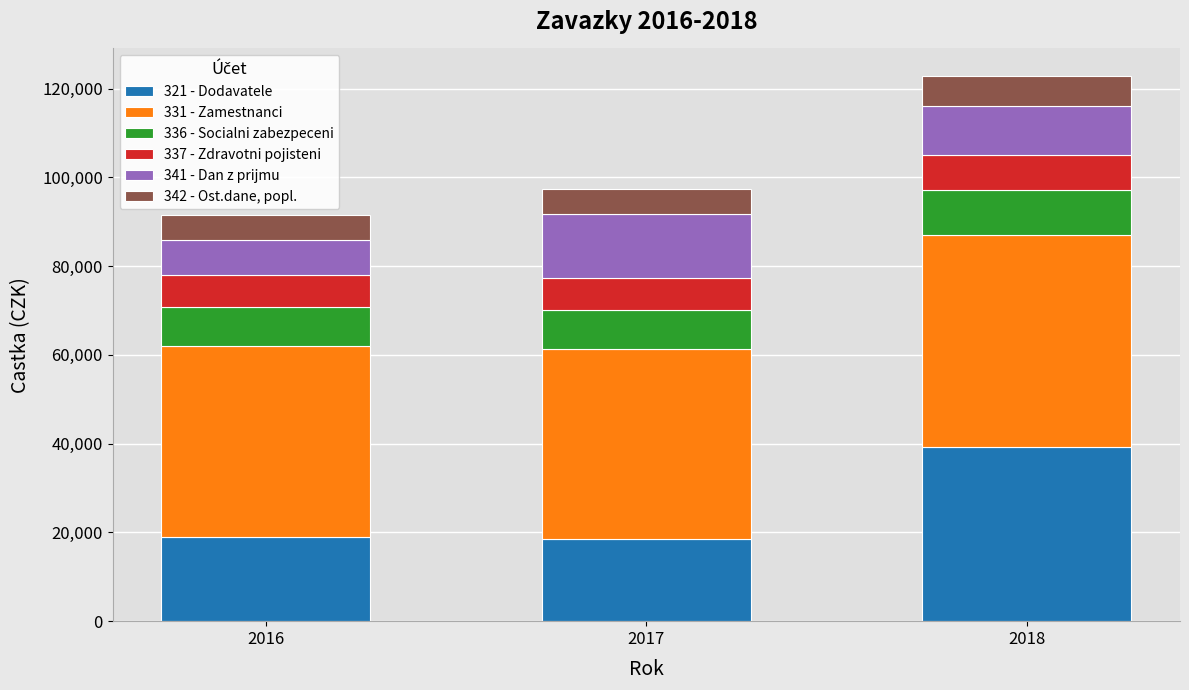

What is the sum of all 321 - Dodavatele values?

76676.7